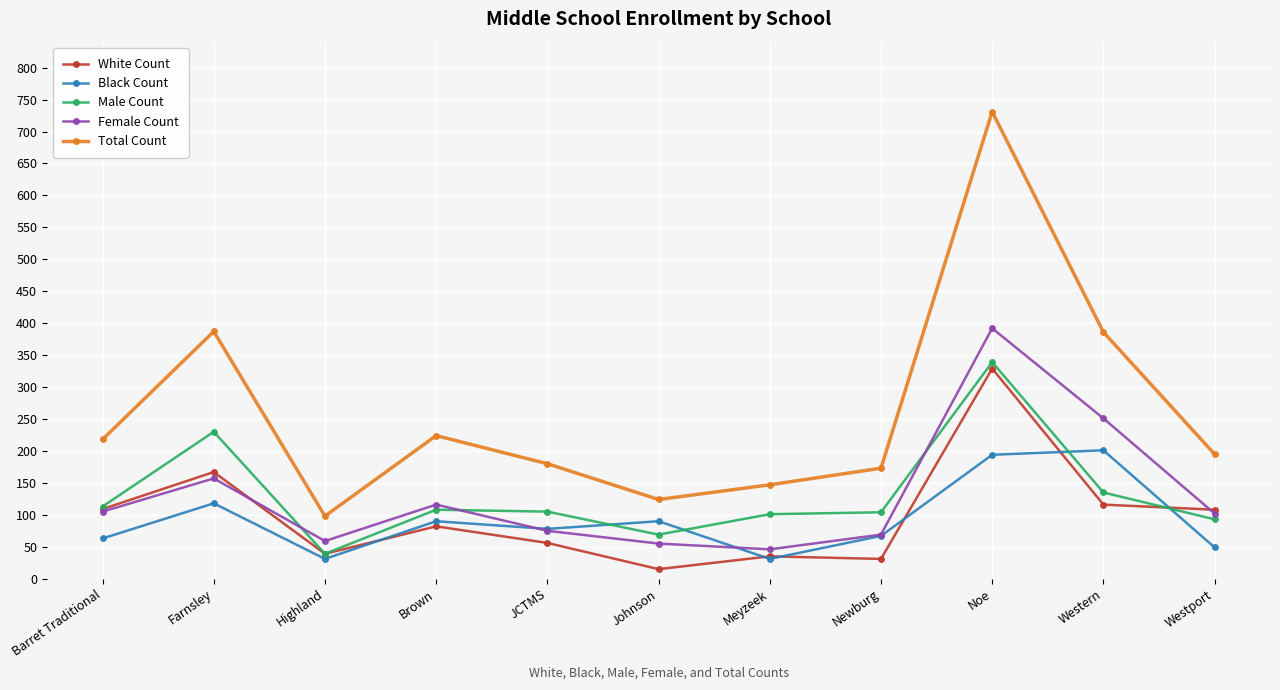

What is the label of the 8th point from the left?

Newburg